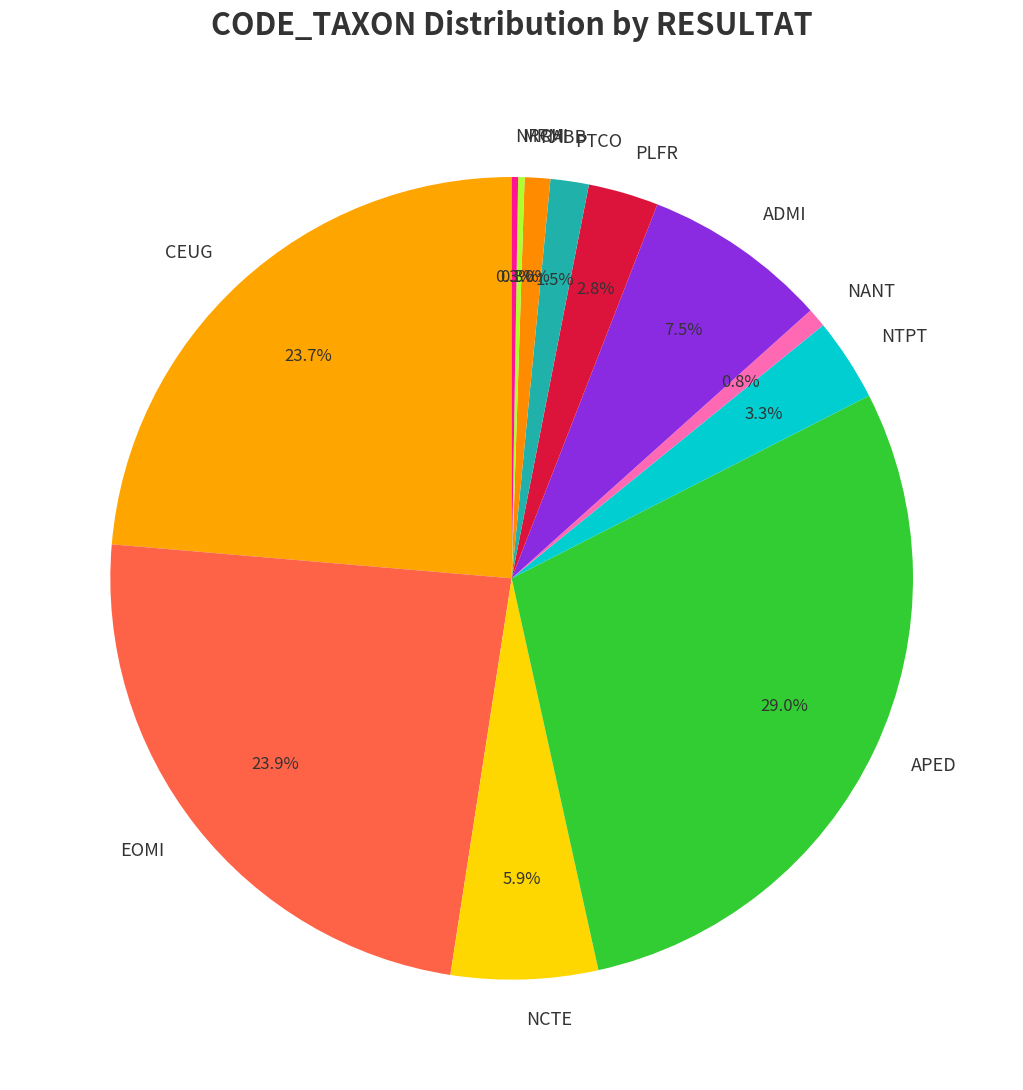

What portion of the pie excludes ADMI?

92.5%